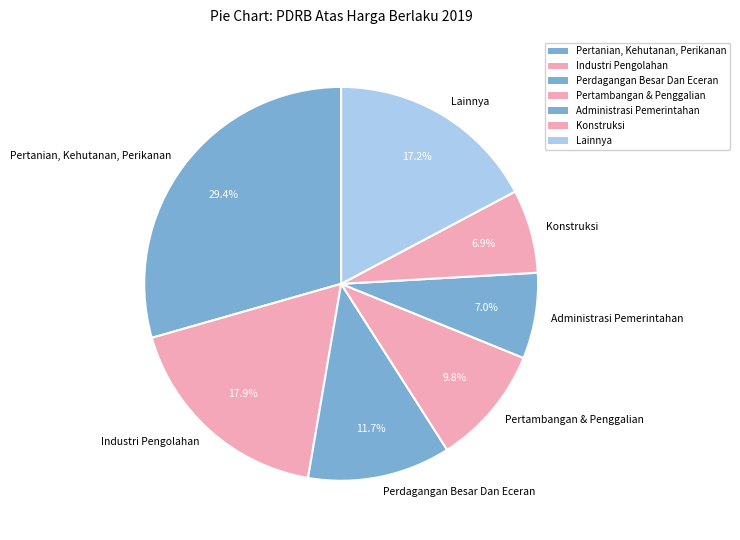

Is Pertanian, Kehutanan, Perikanan the majority of the pie?

No